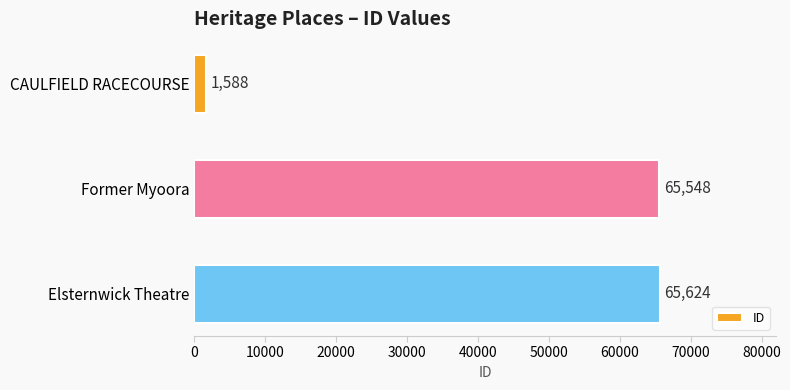

What position from the top is Former Myoora?

2